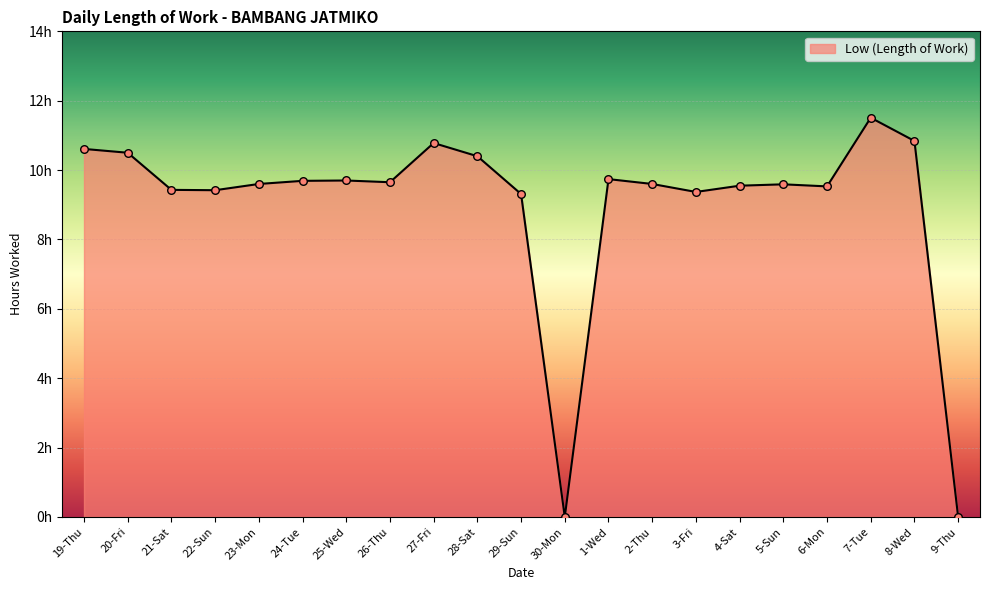

Which has a higher value, 19-Thu or 24-Tue?

19-Thu